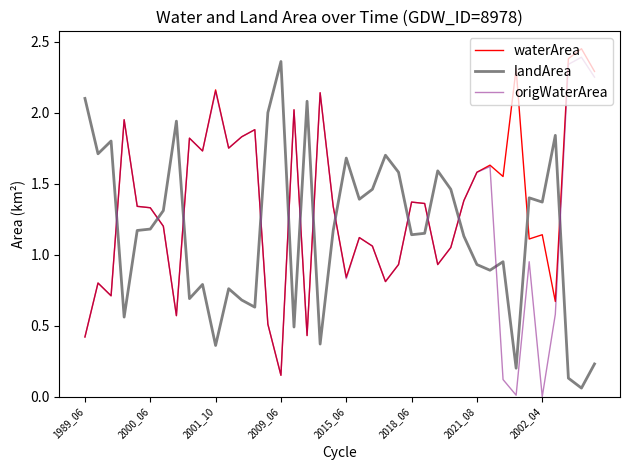

How many times do origWaterArea and landArea cross each other?

13